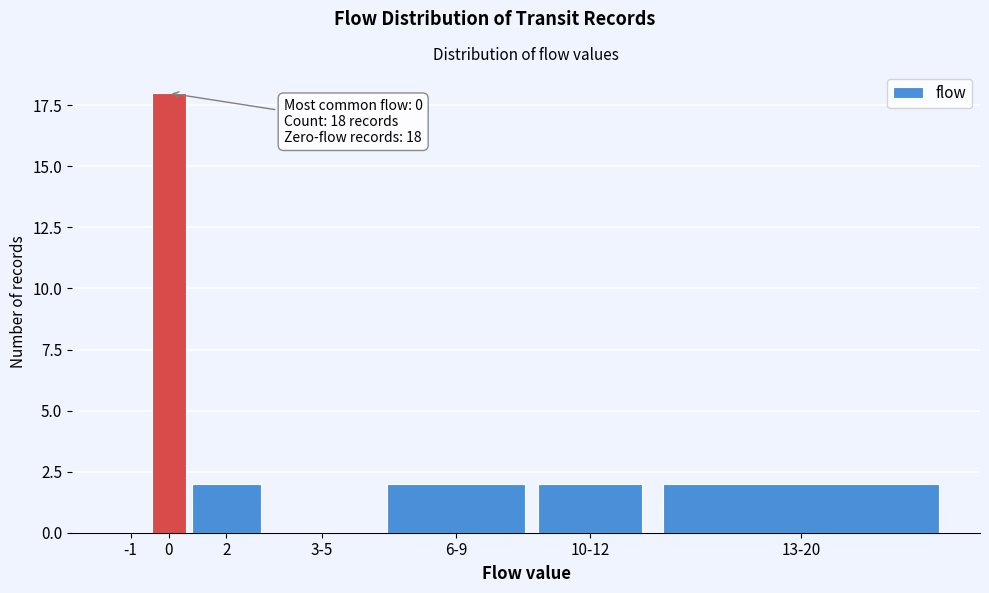

Reading left to right, extract all data points from this chart.

-1=0	0=18	2=2	3-5=0	6-9=2	10-12=2	13-20=2